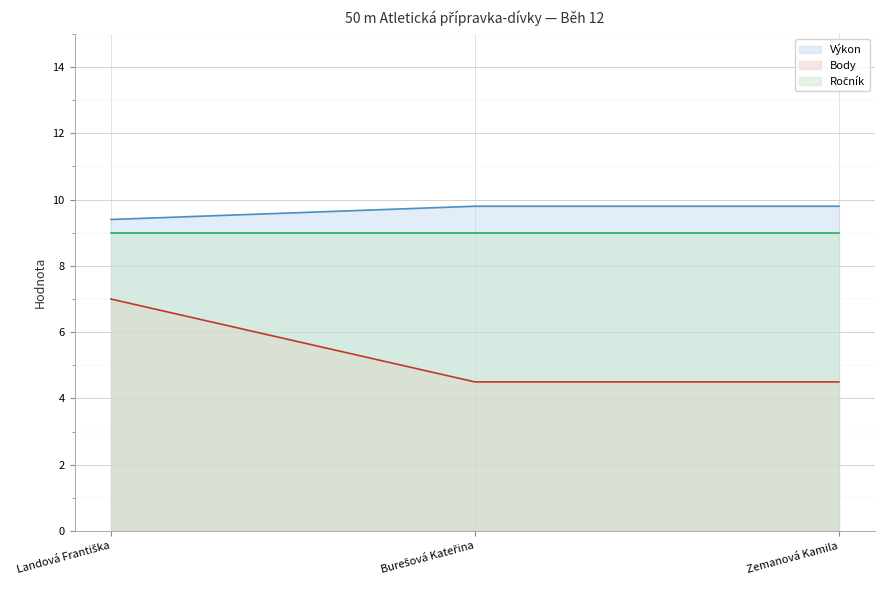

What is the minimum value for Body (line)?

4.5